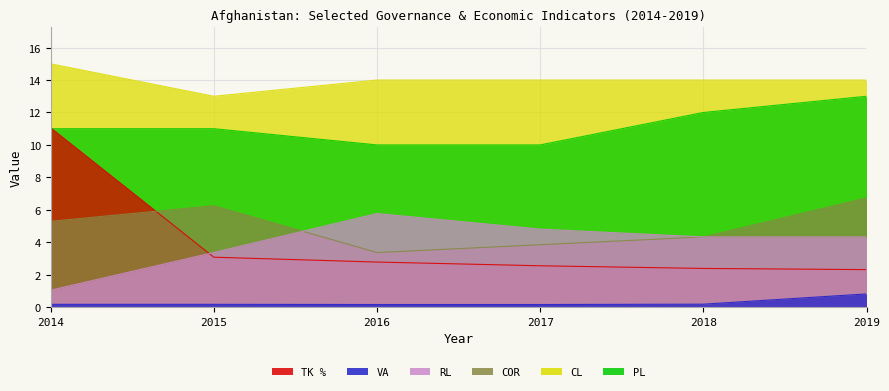

Between 2015 and 2017, which series saw the biggest shift?

COR